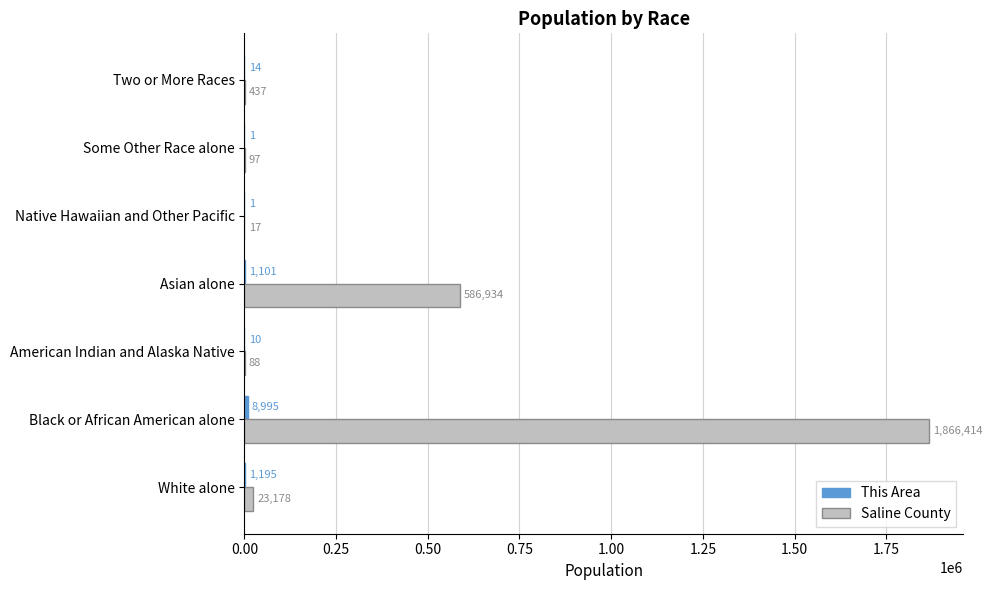

Which series changed the most between Asian alone and Native Hawaiian and Other Pacific?

Saline County